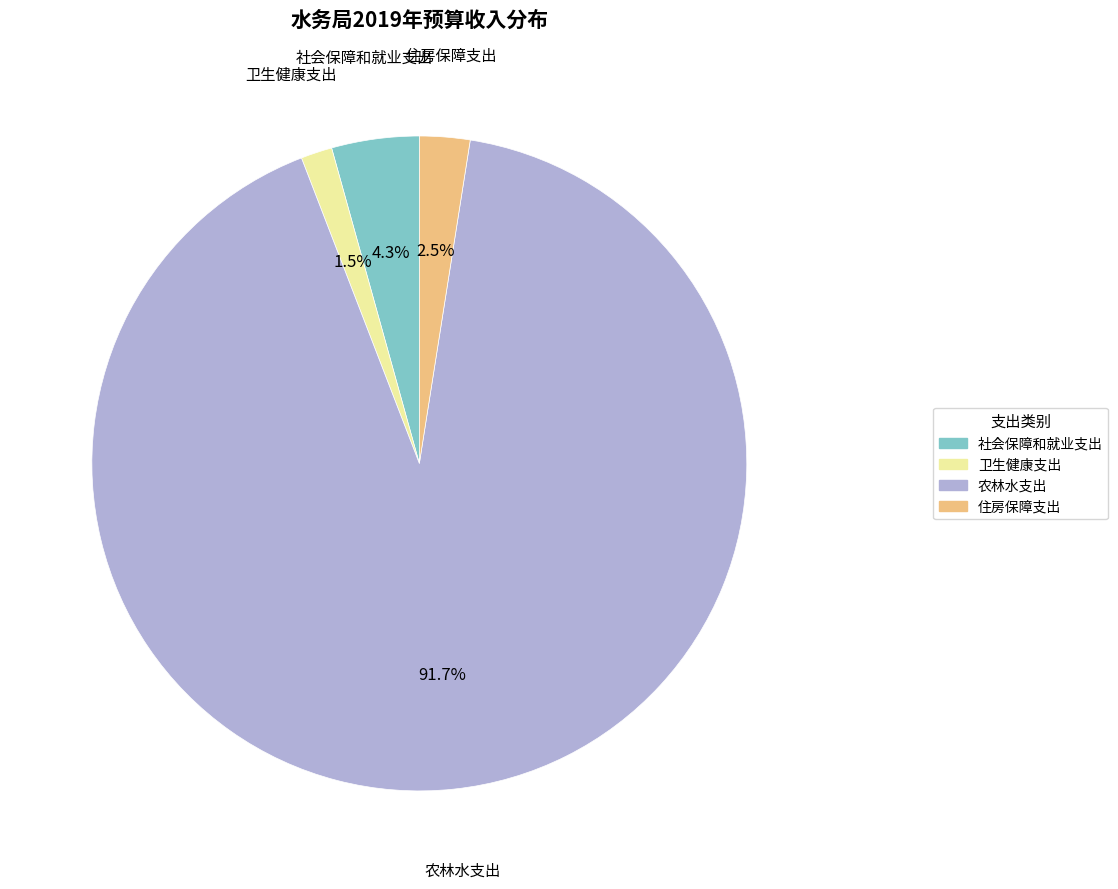

The 社会保障和就业支出 slice represents 15% of the pie. True or false?

False